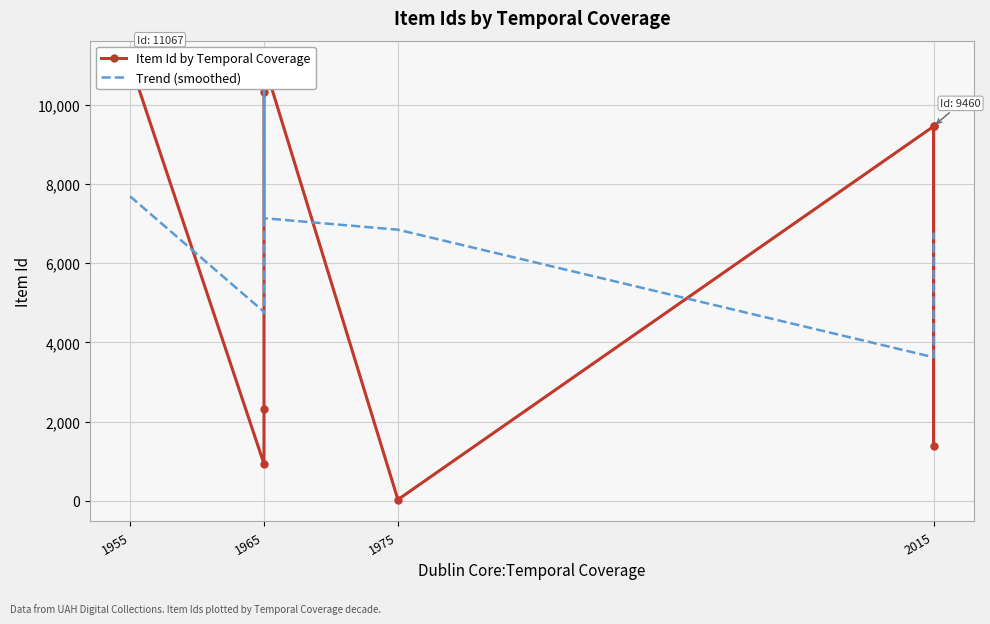

What is the total value across all series at 1965?

5700.3